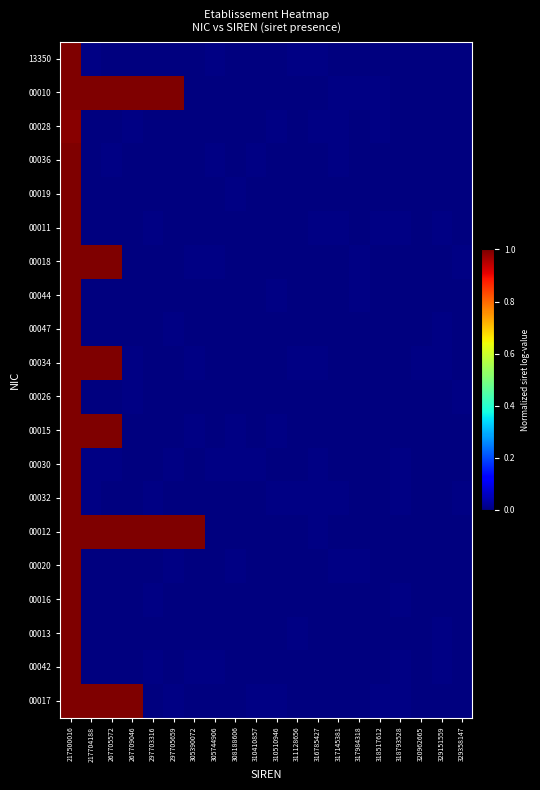

Reading right to left, list all the values displayed in this chart.

13350: 329358147=0.0	329151559=0.0	320962665=0.0	318793528=0.0	318517612=0.0	317984318=0.0	317145381=0.0	316785427=0.0	311128656=0.0	310510946=0.0	310410857=0.0	308188606=0.0	305744906=0.0	305390072=0.0	297705659=0.0	297703316=0.0	267709046=0.0	267705572=0.0	217704188=0.0	217500016=1.0
00010: 329358147=0.0	329151559=0.0	320962665=0.0	318793528=0.0	318517612=0.0	317984318=0.0	317145381=0.0	316785427=0.0	311128656=0.0	310510946=0.0	310410857=0.0	308188606=0.0	305744906=0.0	305390072=0.0	297705659=1.0	297703316=1.0	267709046=1.0	267705572=1.0	217704188=1.0	217500016=1.0
00028: 329358147=0.0	329151559=0.0	320962665=0.0	318793528=0.0	318517612=0.0	317984318=0.0	317145381=0.0	316785427=0.0	311128656=0.0	310510946=0.0	310410857=0.0	308188606=0.0	305744906=0.0	305390072=0.0	297705659=0.0	297703316=0.0	267709046=0.0	267705572=0.0	217704188=0.0	217500016=1.0
00036: 329358147=0.0	329151559=0.0	320962665=0.0	318793528=0.0	318517612=0.0	317984318=0.0	317145381=0.0	316785427=0.0	311128656=0.0	310510946=0.0	310410857=0.0	308188606=0.0	305744906=0.0	305390072=0.0	297705659=0.0	297703316=0.0	267709046=0.0	267705572=0.0	217704188=0.0	217500016=1.0
00019: 329358147=0.0	329151559=0.0	320962665=0.0	318793528=0.0	318517612=0.0	317984318=0.0	317145381=0.0	316785427=0.0	311128656=0.0	310510946=0.0	310410857=0.0	308188606=0.0	305744906=0.0	305390072=0.0	297705659=0.0	297703316=0.0	267709046=0.0	267705572=0.0	217704188=0.0	217500016=1.0
00011: 329358147=0.0	329151559=0.0	320962665=0.0	318793528=0.0	318517612=0.0	317984318=0.0	317145381=0.0	316785427=0.0	311128656=0.0	310510946=0.0	310410857=0.0	308188606=0.0	305744906=0.0	305390072=0.0	297705659=0.0	297703316=0.0	267709046=0.0	267705572=0.0	217704188=0.0	217500016=1.0
00018: 329358147=0.0	329151559=0.0	320962665=0.0	318793528=0.0	318517612=0.0	317984318=0.0	317145381=0.0	316785427=0.0	311128656=0.0	310510946=0.0	310410857=0.0	308188606=0.0	305744906=0.0	305390072=0.0	297705659=0.0	297703316=0.0	267709046=0.0	267705572=1.0	217704188=1.0	217500016=1.0
00044: 329358147=0.0	329151559=0.0	320962665=0.0	318793528=0.0	318517612=0.0	317984318=0.0	317145381=0.0	316785427=0.0	311128656=0.0	310510946=0.0	310410857=0.0	308188606=0.0	305744906=0.0	305390072=0.0	297705659=0.0	297703316=0.0	267709046=0.0	267705572=0.0	217704188=0.0	217500016=1.0
00047: 329358147=0.0	329151559=0.0	320962665=0.0	318793528=0.0	318517612=0.0	317984318=0.0	317145381=0.0	316785427=0.0	311128656=0.0	310510946=0.0	310410857=0.0	308188606=0.0	305744906=0.0	305390072=0.0	297705659=0.0	297703316=0.0	267709046=0.0	267705572=0.0	217704188=0.0	217500016=1.0
00034: 329358147=0.0	329151559=0.0	320962665=0.0	318793528=0.0	318517612=0.0	317984318=0.0	317145381=0.0	316785427=0.0	311128656=0.0	310510946=0.0	310410857=0.0	308188606=0.0	305744906=0.0	305390072=0.0	297705659=0.0	297703316=0.0	267709046=0.0	267705572=1.0	217704188=1.0	217500016=1.0
00026: 329358147=0.0	329151559=0.0	320962665=0.0	318793528=0.0	318517612=0.0	317984318=0.0	317145381=0.0	316785427=0.0	311128656=0.0	310510946=0.0	310410857=0.0	308188606=0.0	305744906=0.0	305390072=0.0	297705659=0.0	297703316=0.0	267709046=0.0	267705572=0.0	217704188=0.0	217500016=1.0
00015: 329358147=0.0	329151559=0.0	320962665=0.0	318793528=0.0	318517612=0.0	317984318=0.0	317145381=0.0	316785427=0.0	311128656=0.0	310510946=0.0	310410857=0.0	308188606=0.0	305744906=0.0	305390072=0.0	297705659=0.0	297703316=0.0	267709046=0.0	267705572=1.0	217704188=1.0	217500016=1.0
00030: 329358147=0.0	329151559=0.0	320962665=0.0	318793528=0.0	318517612=0.0	317984318=0.0	317145381=0.0	316785427=0.0	311128656=0.0	310510946=0.0	310410857=0.0	308188606=0.0	305744906=0.0	305390072=0.0	297705659=0.0	297703316=0.0	267709046=0.0	267705572=0.0	217704188=0.0	217500016=1.0
00032: 329358147=0.0	329151559=0.0	320962665=0.0	318793528=0.0	318517612=0.0	317984318=0.0	317145381=0.0	316785427=0.0	311128656=0.0	310510946=0.0	310410857=0.0	308188606=0.0	305744906=0.0	305390072=0.0	297705659=0.0	297703316=0.0	267709046=0.0	267705572=0.0	217704188=0.0	217500016=1.0
00012: 329358147=0.0	329151559=0.0	320962665=0.0	318793528=0.0	318517612=0.0	317984318=0.0	317145381=0.0	316785427=0.0	311128656=0.0	310510946=0.0	310410857=0.0	308188606=0.0	305744906=0.0	305390072=1.0	297705659=1.0	297703316=1.0	267709046=1.0	267705572=1.0	217704188=1.0	217500016=1.0
00020: 329358147=0.0	329151559=0.0	320962665=0.0	318793528=0.0	318517612=0.0	317984318=0.0	317145381=0.0	316785427=0.0	311128656=0.0	310510946=0.0	310410857=0.0	308188606=0.0	305744906=0.0	305390072=0.0	297705659=0.0	297703316=0.0	267709046=0.0	267705572=0.0	217704188=0.0	217500016=1.0
00016: 329358147=0.0	329151559=0.0	320962665=0.0	318793528=0.0	318517612=0.0	317984318=0.0	317145381=0.0	316785427=0.0	311128656=0.0	310510946=0.0	310410857=0.0	308188606=0.0	305744906=0.0	305390072=0.0	297705659=0.0	297703316=0.0	267709046=0.0	267705572=0.0	217704188=0.0	217500016=1.0
00013: 329358147=0.0	329151559=0.0	320962665=0.0	318793528=0.0	318517612=0.0	317984318=0.0	317145381=0.0	316785427=0.0	311128656=0.0	310510946=0.0	310410857=0.0	308188606=0.0	305744906=0.0	305390072=0.0	297705659=0.0	297703316=0.0	267709046=0.0	267705572=0.0	217704188=0.0	217500016=1.0
00042: 329358147=0.0	329151559=0.0	320962665=0.0	318793528=0.0	318517612=0.0	317984318=0.0	317145381=0.0	316785427=0.0	311128656=0.0	310510946=0.0	310410857=0.0	308188606=0.0	305744906=0.0	305390072=0.0	297705659=0.0	297703316=0.0	267709046=0.0	267705572=0.0	217704188=0.0	217500016=1.0
00017: 329358147=0.0	329151559=0.0	320962665=0.0	318793528=0.0	318517612=0.0	317984318=0.0	317145381=0.0	316785427=0.0	311128656=0.0	310510946=0.0	310410857=0.0	308188606=0.0	305744906=0.0	305390072=0.0	297705659=0.0	297703316=0.0	267709046=1.0	267705572=1.0	217704188=1.0	217500016=1.0